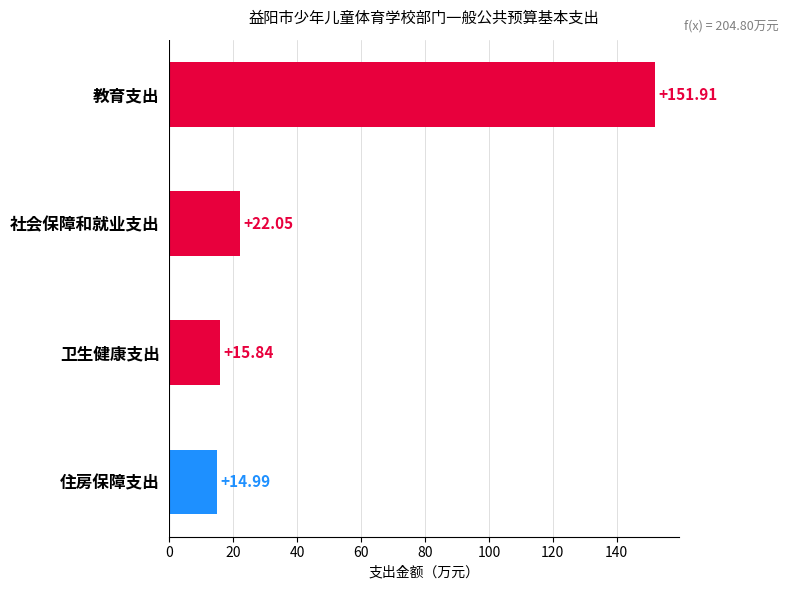

Rank the categories by value from lowest to highest.

住房保障支出, 卫生健康支出, 社会保障和就业支出, 教育支出